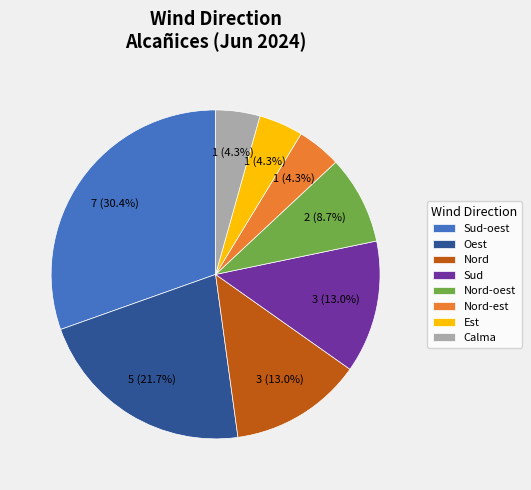

Which has a higher value, Calma or Sud-oest?

Sud-oest